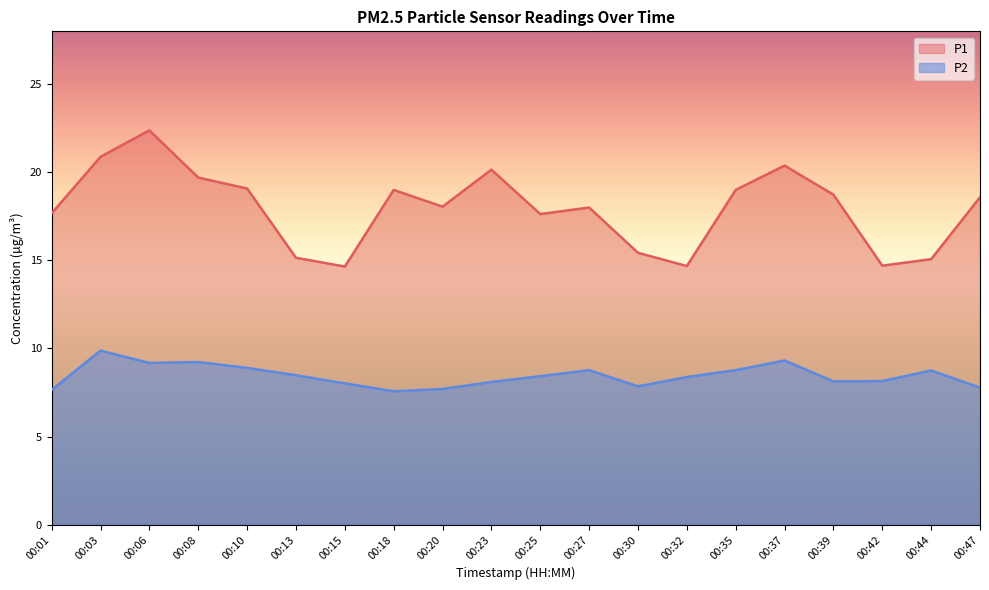

The P1 series shows 35.7 at 00:23. True or false?

False